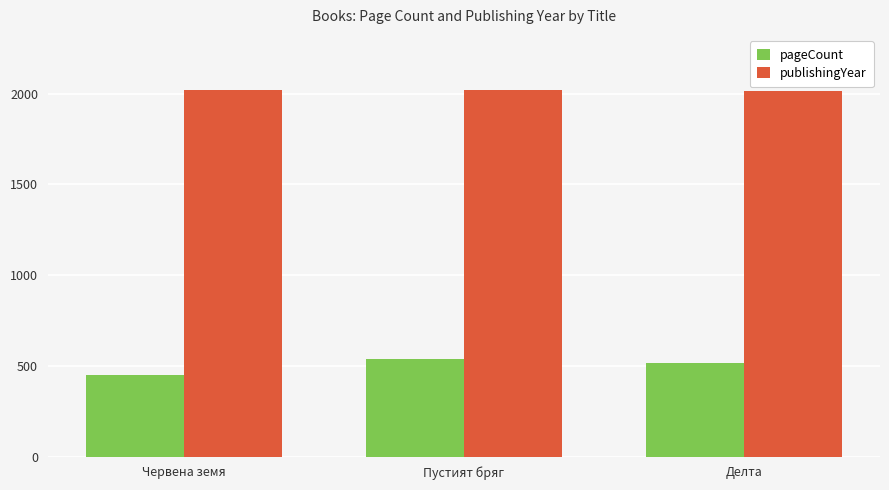

At which label does pageCount reach its peak?

Пустият бряг